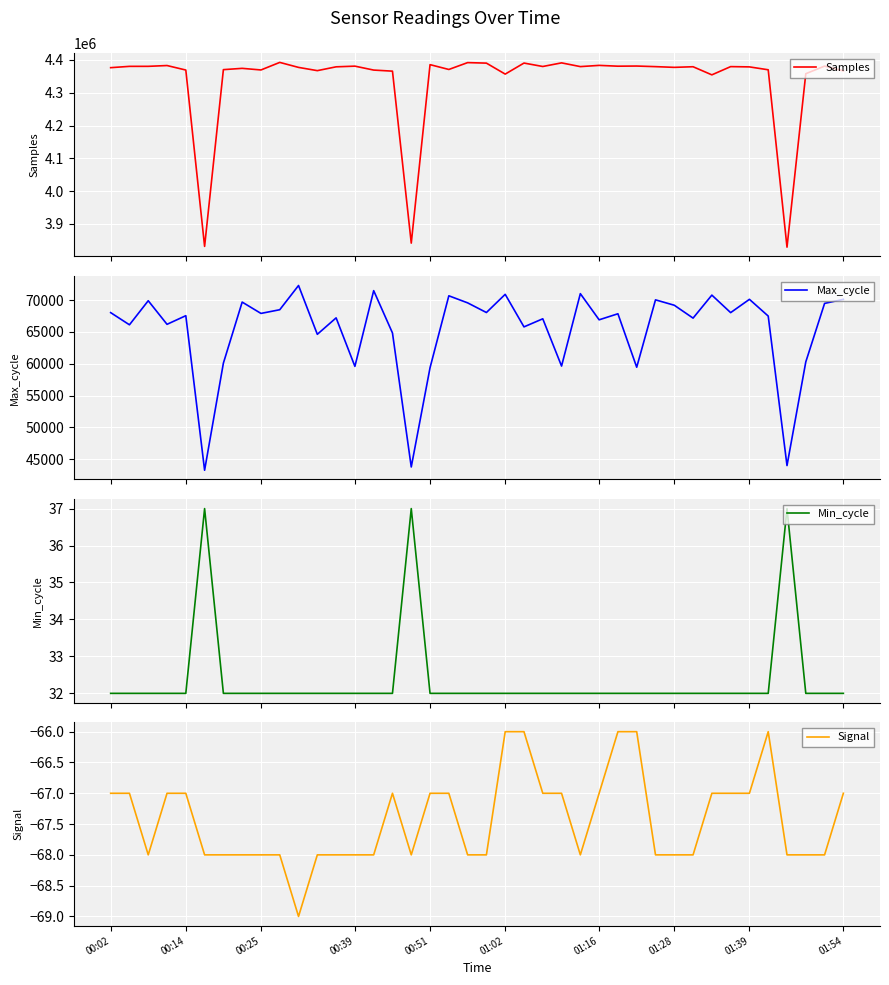

List the series in order of their peak value, highest first.

Samples, Max_cycle, Min_cycle, Signal